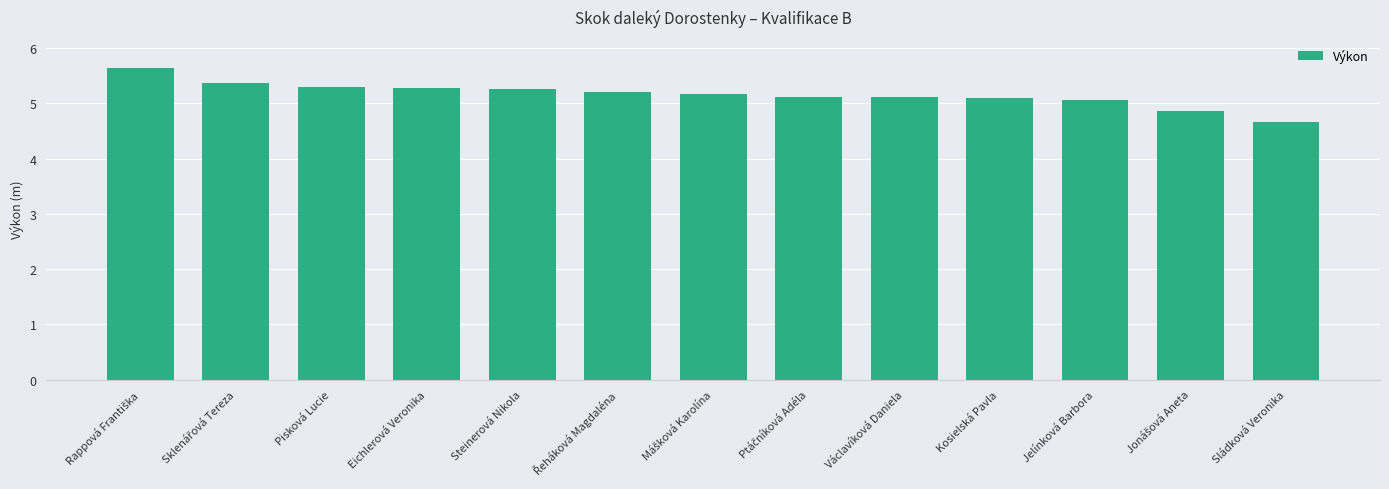

Are the bars grouped side by side (vs. stacked)?

No